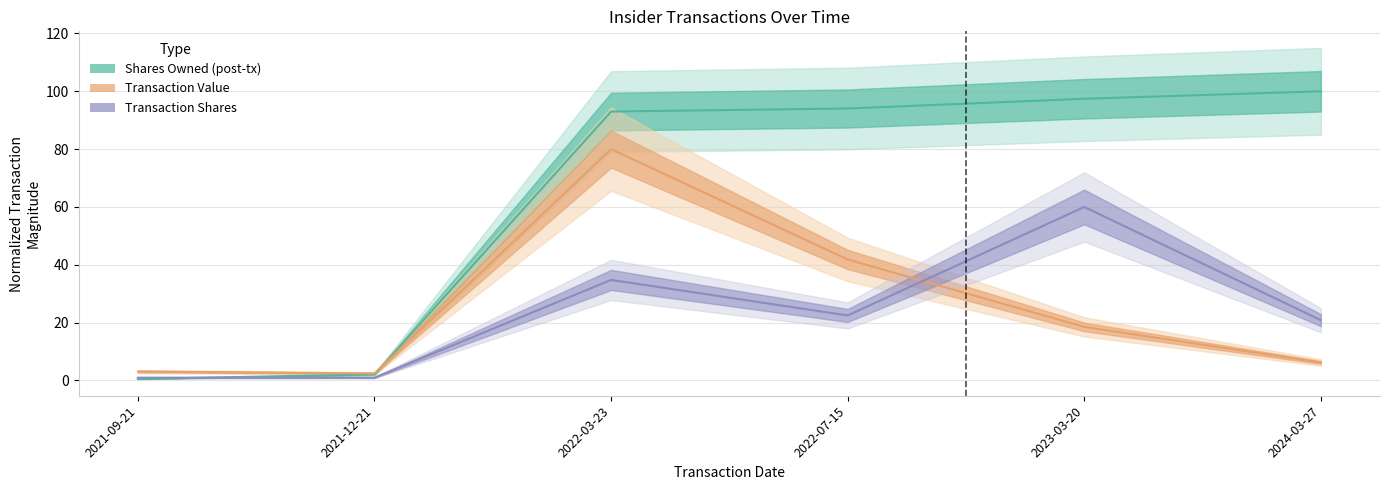

What is the spread (max minus min) of values at 2023-03-20?

78.9